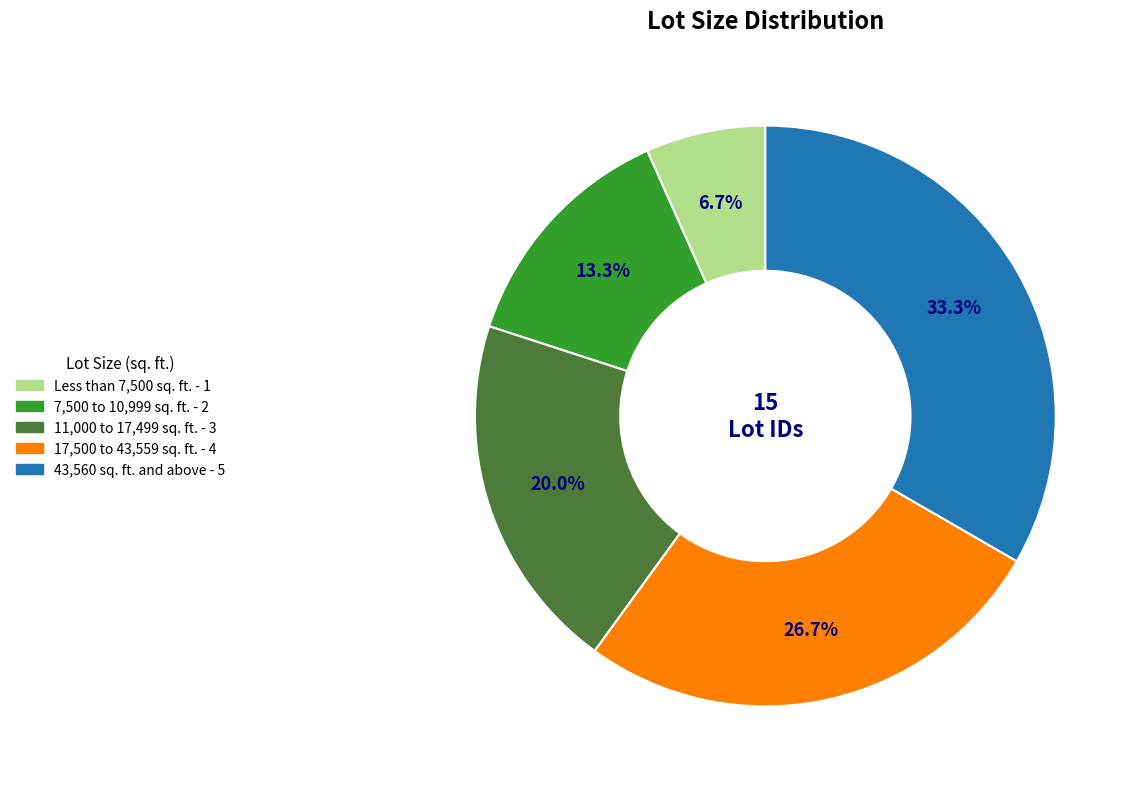

Which has a higher value, 17,500 to 43,559 sq. ft. or 7,500 to 10,999 sq. ft.?

17,500 to 43,559 sq. ft.